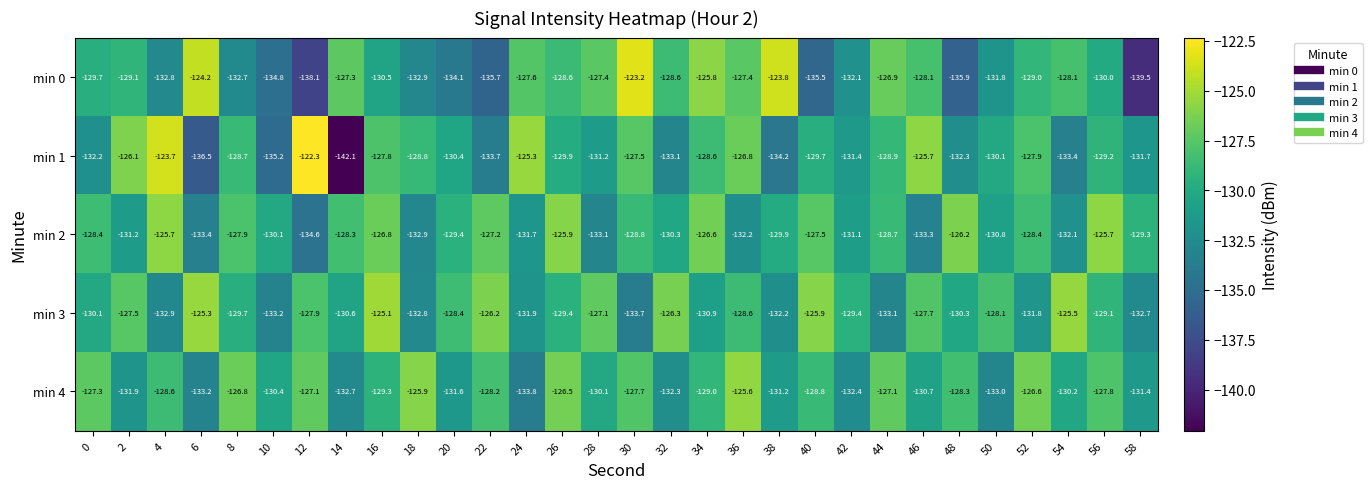

How many distinct data groups are displayed?

5